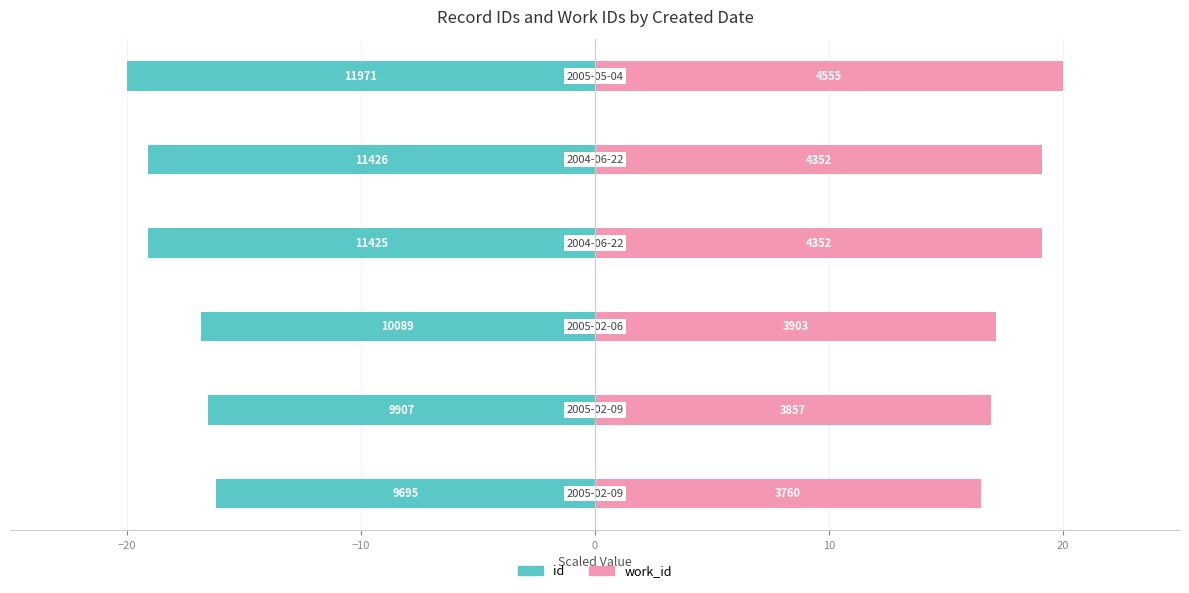

Reading left to right, what are all the values shown in this chart?

id: -16.2	-16.6	-16.9	-19.1	-19.1	-20.0
work_id: 16.5	16.9	17.1	19.1	19.1	20.0